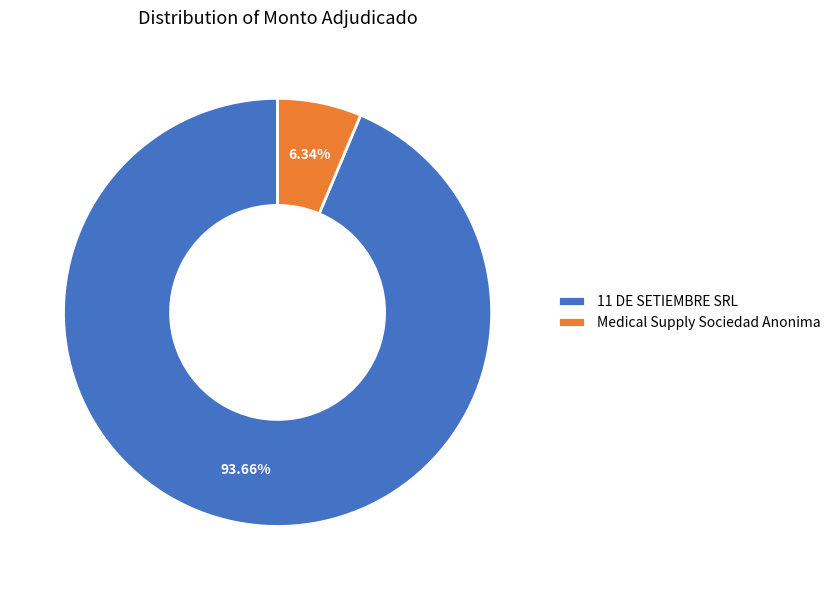

Which has a higher value, 11 DE SETIEMBRE SRL or Medical Supply Sociedad Anonima?

11 DE SETIEMBRE SRL